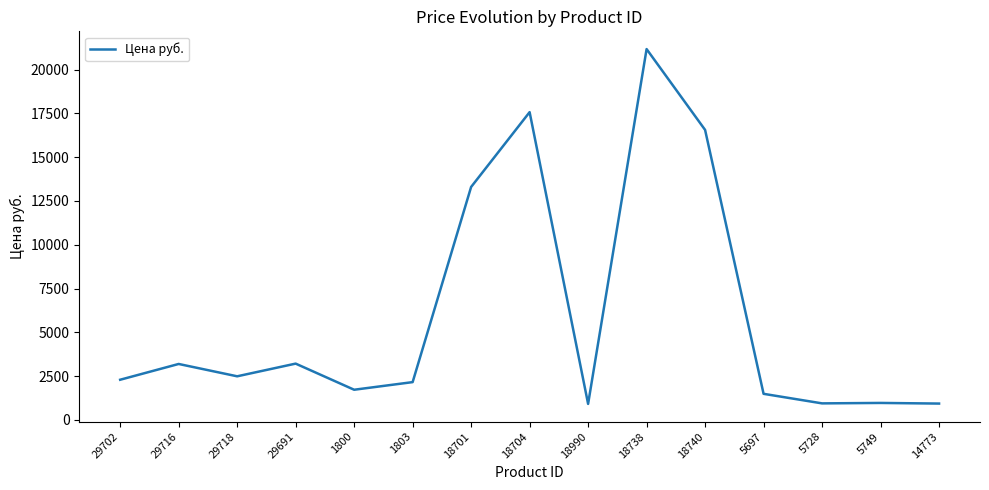

What is the ratio of the value at 5749 to the value at 29691?

0.3